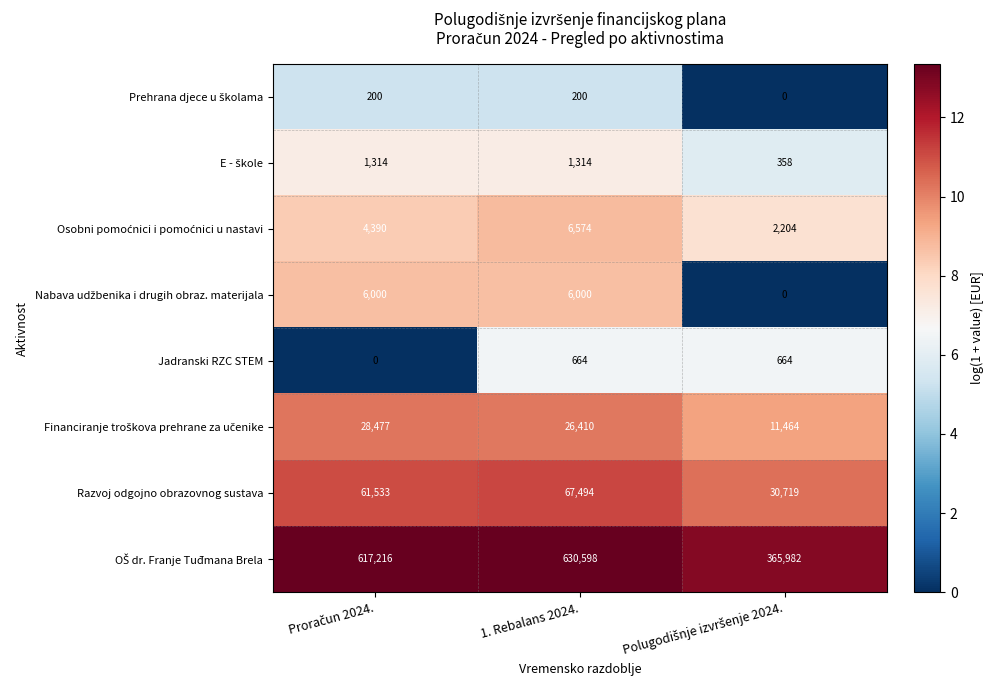

How many data points does each series have?

3